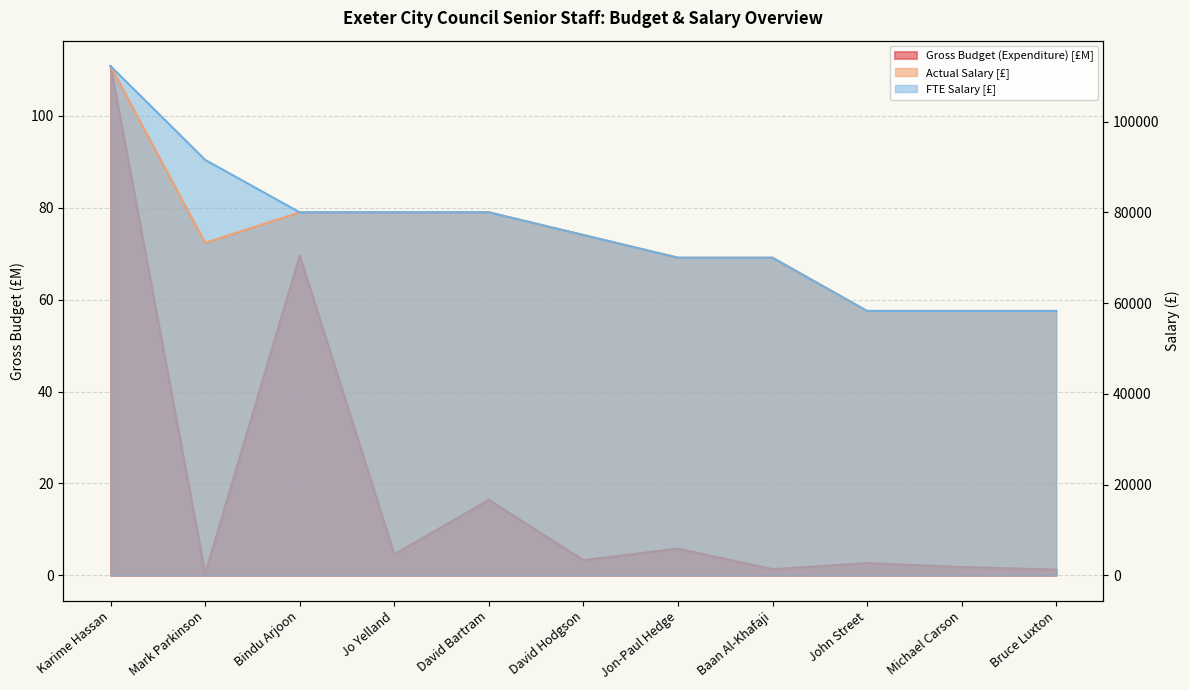

What is the approximate value of Actual Salary at Michael Carson?

58268.0